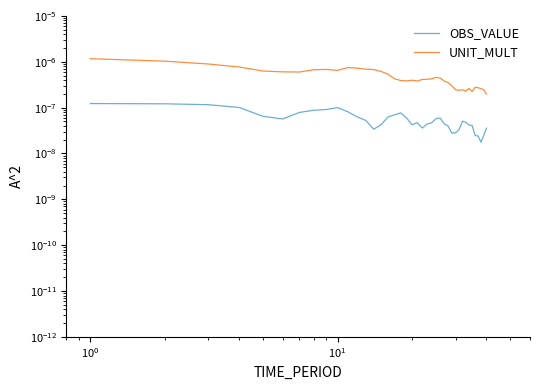

Is the value of OBS_VALUE at 34 greater than the value of UNIT_MULT at 22?

No